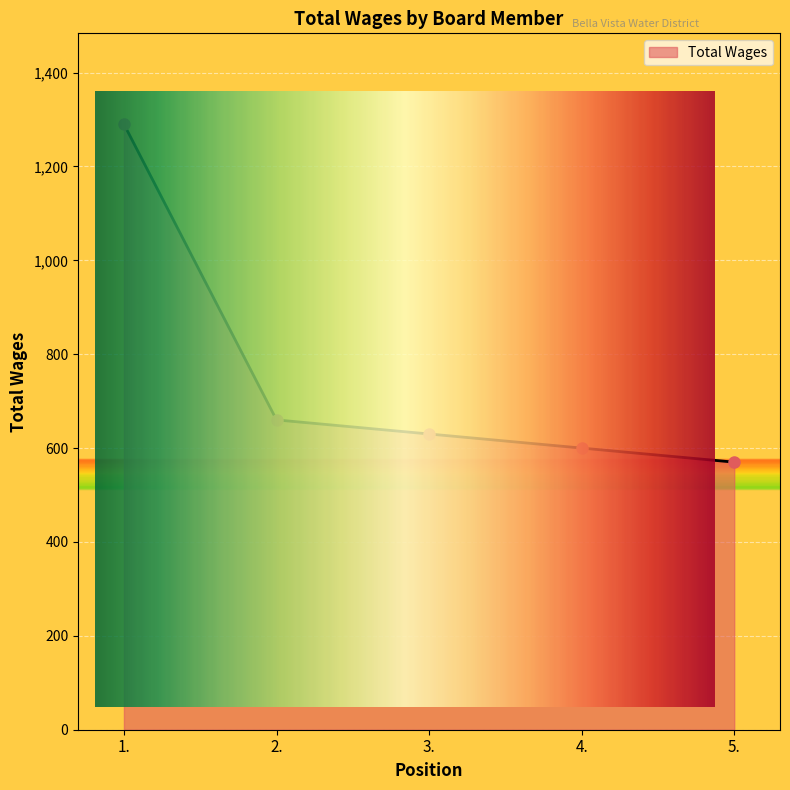

Which category has the highest value across all series?

1.